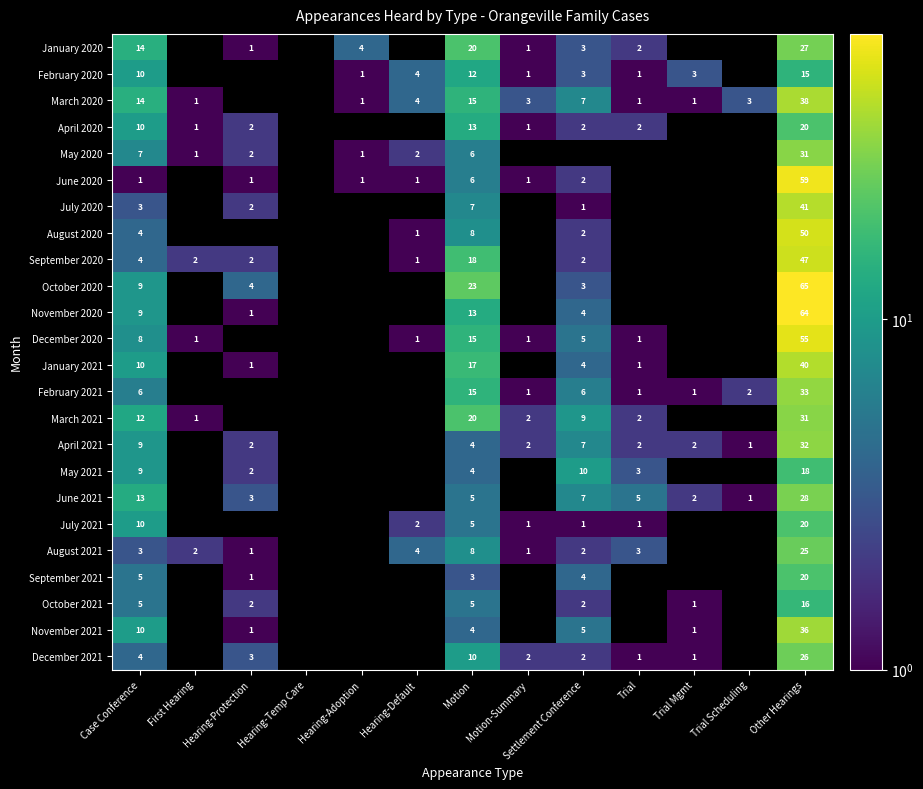

What is the spread (max minus min) of values at Motion?

20